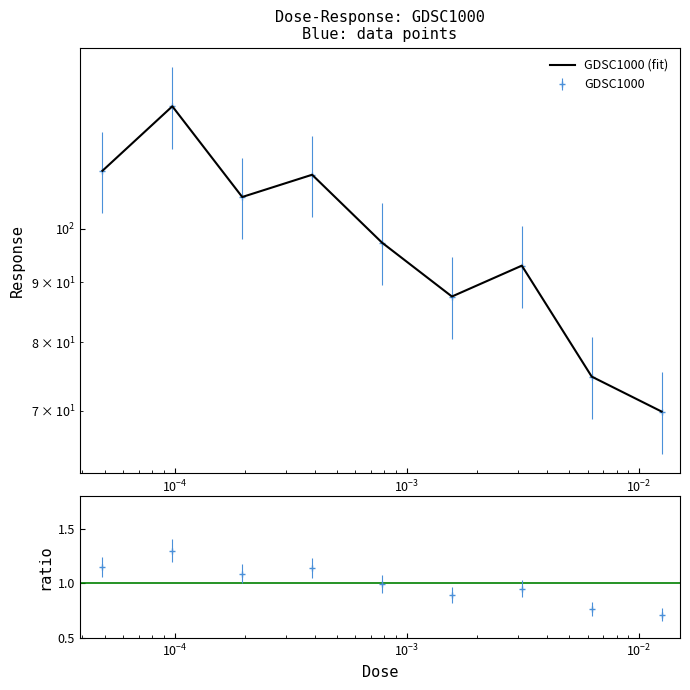

What is the difference between the maximum and minimum values?

57.3